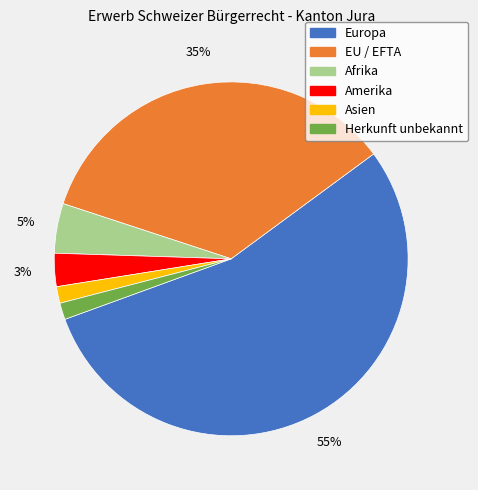

Which category accounts for the majority?

Europa